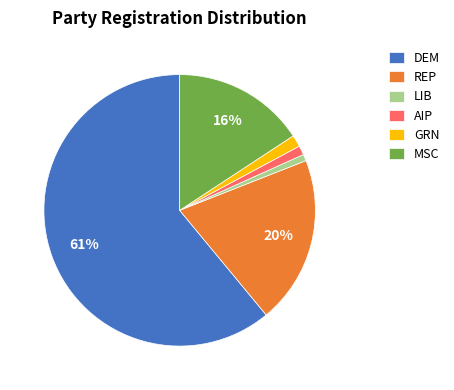

Does GRN account for over 50% of the chart?

No